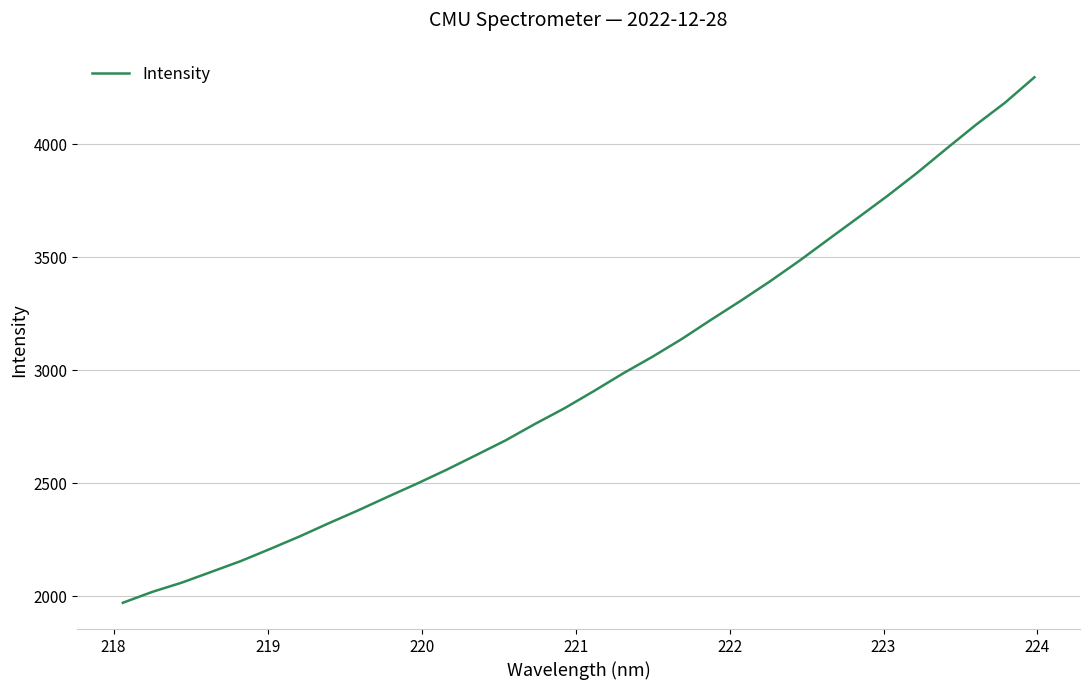

Is this an area chart (filled region under the line)?

No